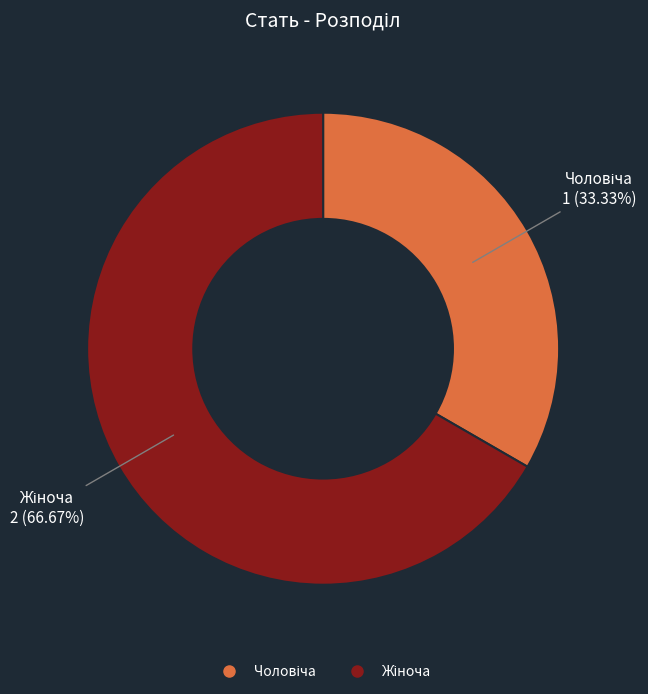

Is there any slice that represents more than half of the pie?

Yes